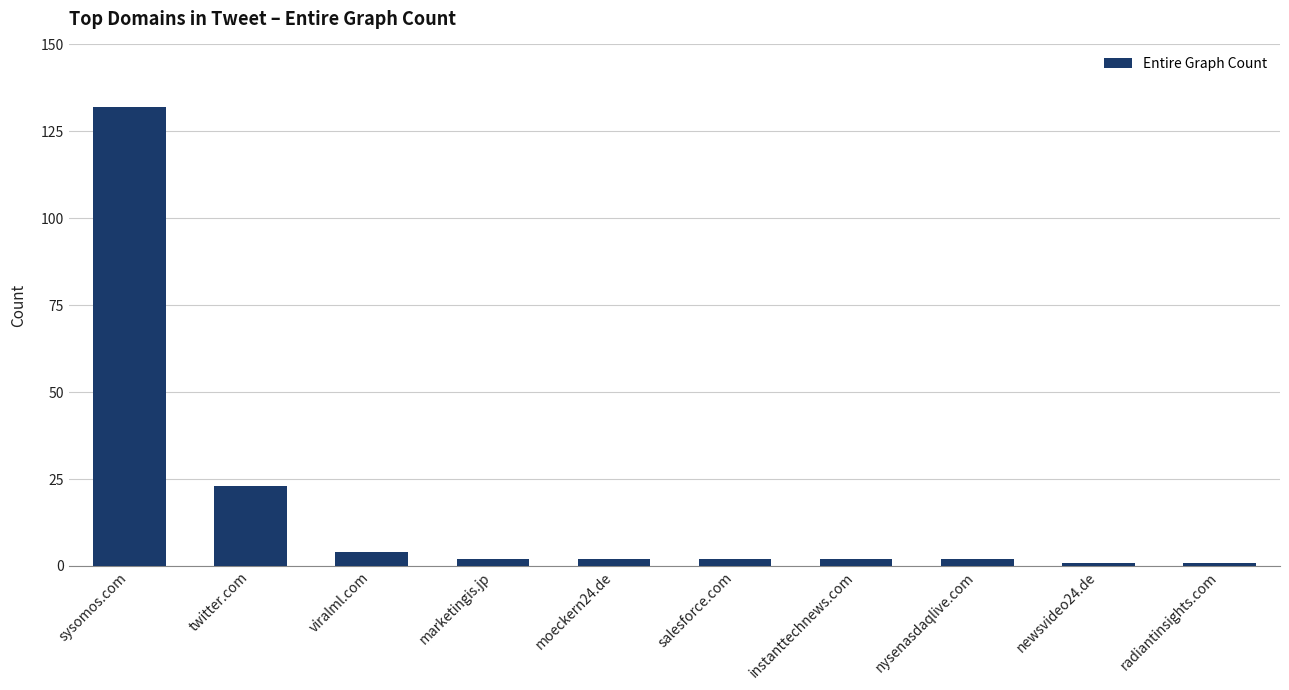

What is the sum of all values?

171